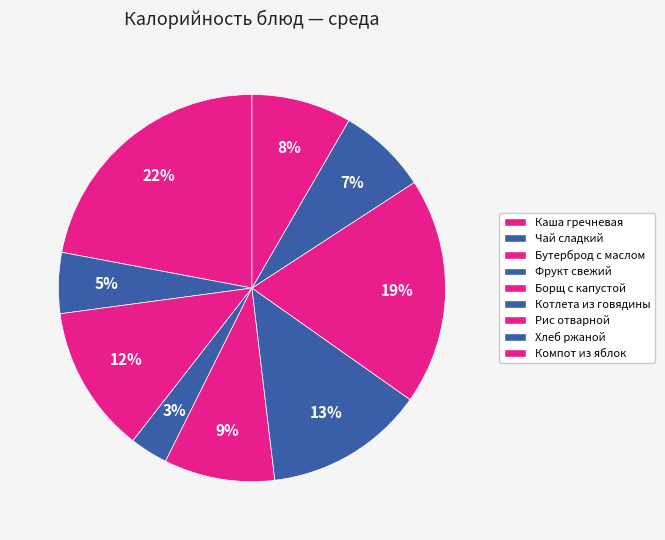

What is the largest slice in the pie chart?

Каша гречневая